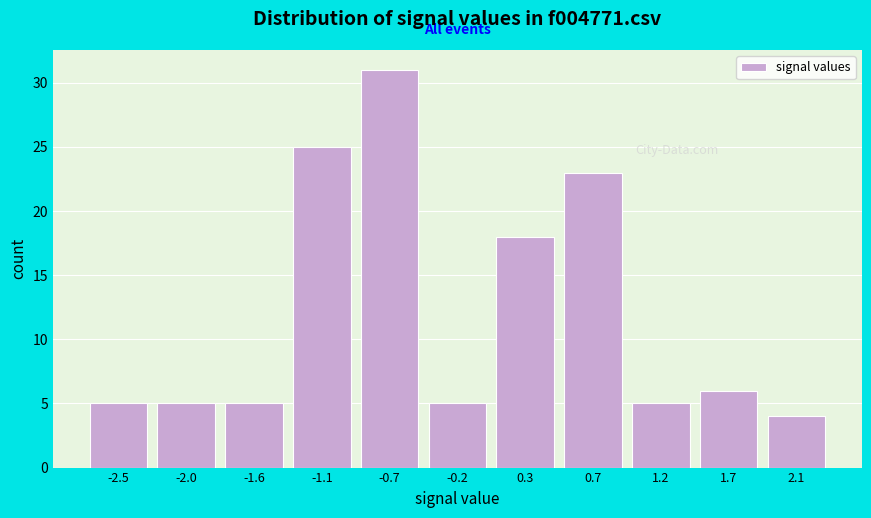

Reading left to right, extract all data points from this chart.

-2.5=5	-2.0=5	-1.6=5	-1.1=25	-0.7=31	-0.2=5	0.3=18	0.7=23	1.2=5	1.7=6	2.1=4